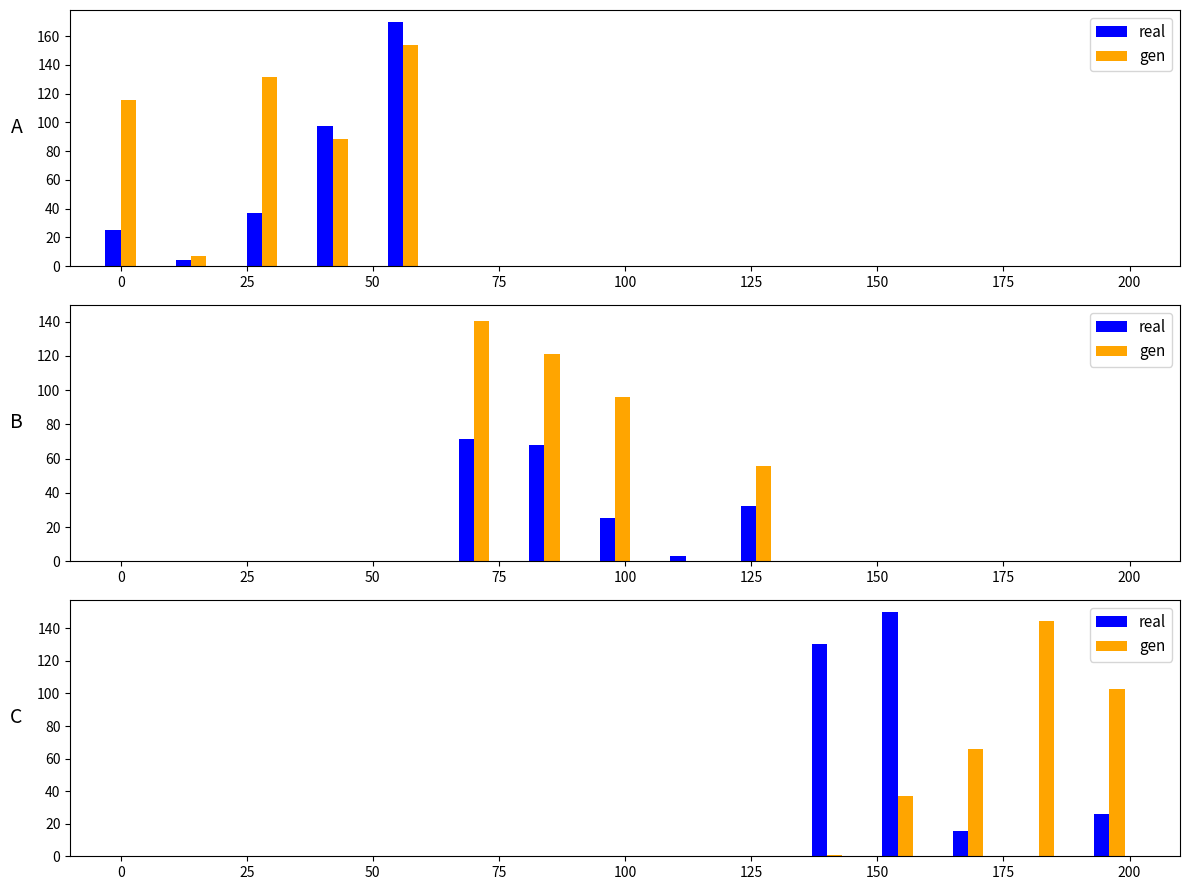

What is the smallest value displayed?

0.4